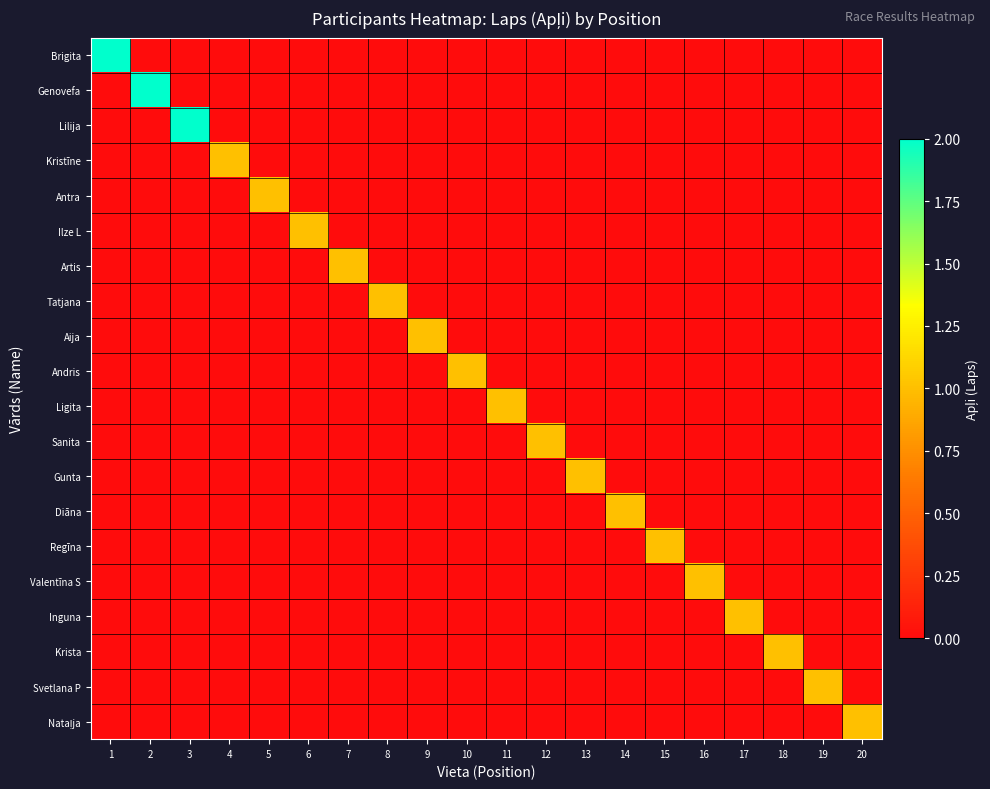

What is the total value across all series at 9?

1